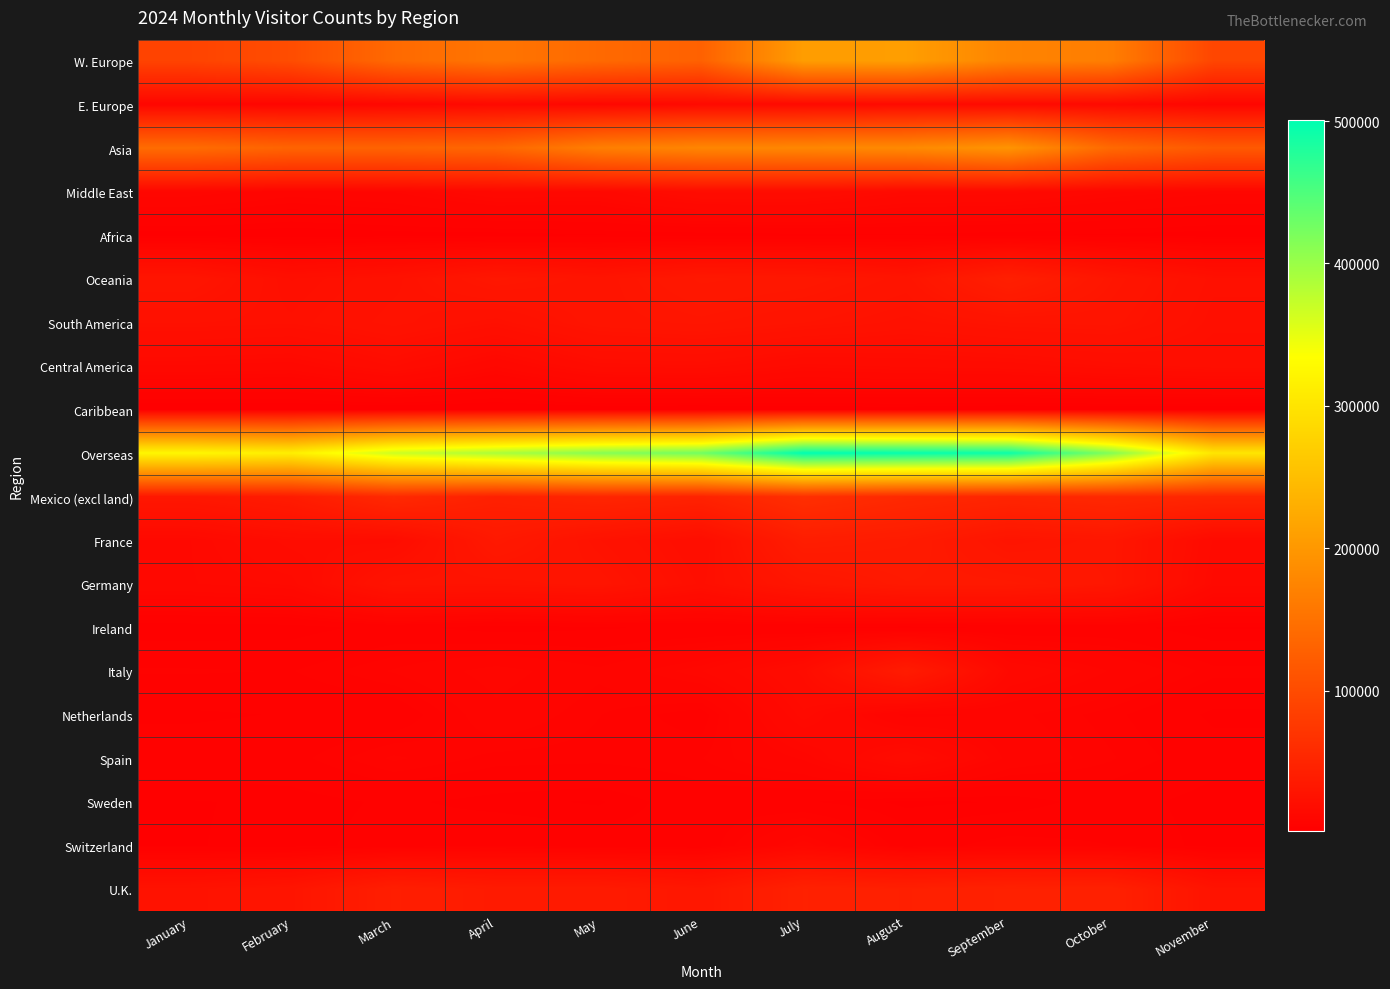

What is the spread (max minus min) of values at November?

300822